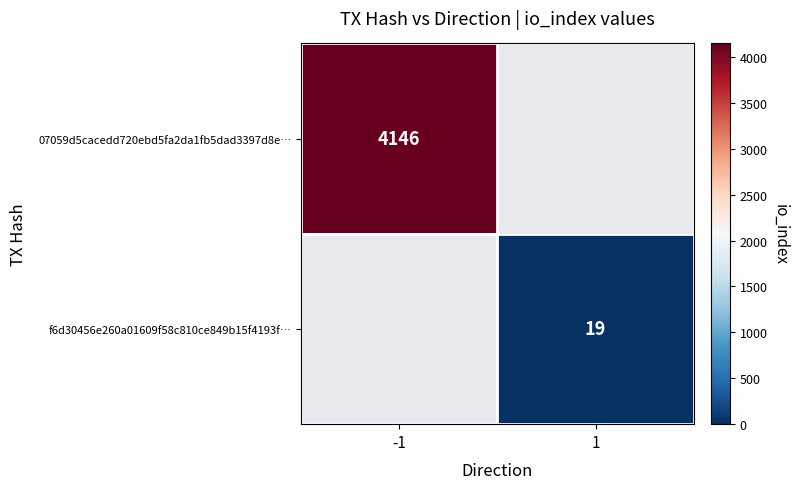

The value of f6d30456e260a01609f58c810ce849b15f4193f… at 1 is 6.7. True or false?

False